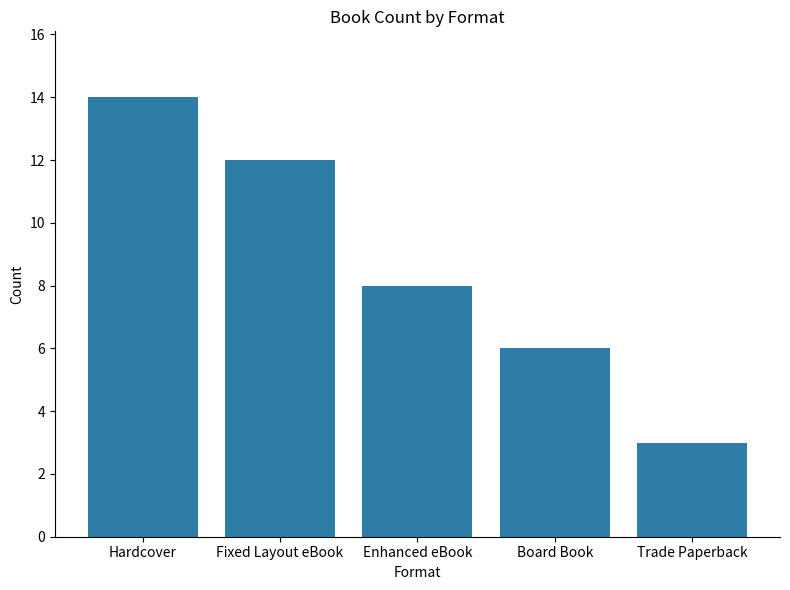

Read the value at Enhanced eBook.

8